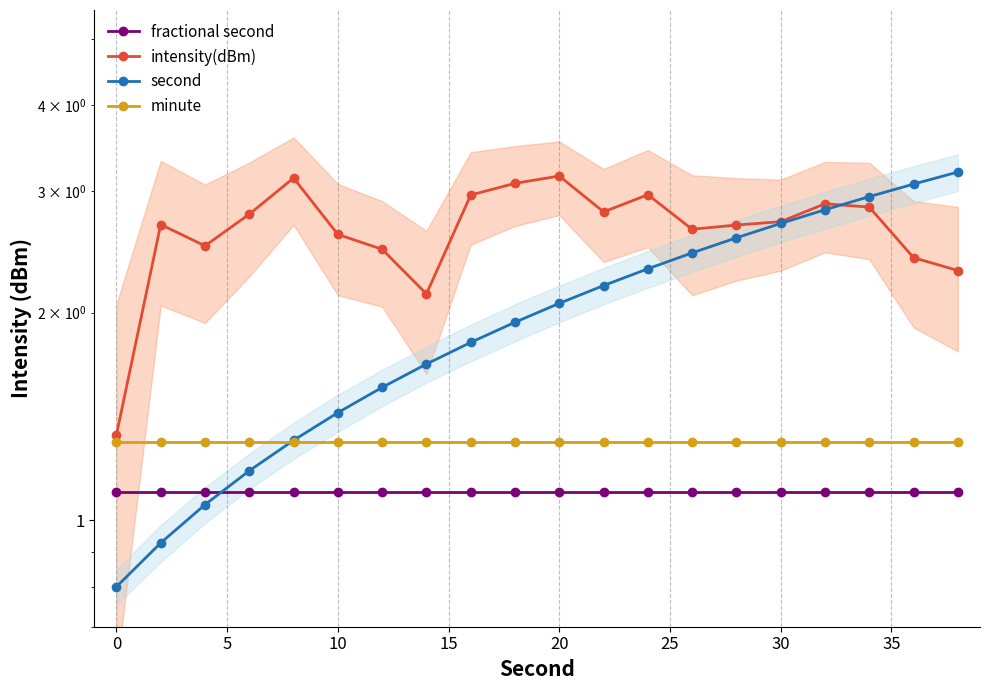

Is it true that minute equals 0.6 at 0?

False